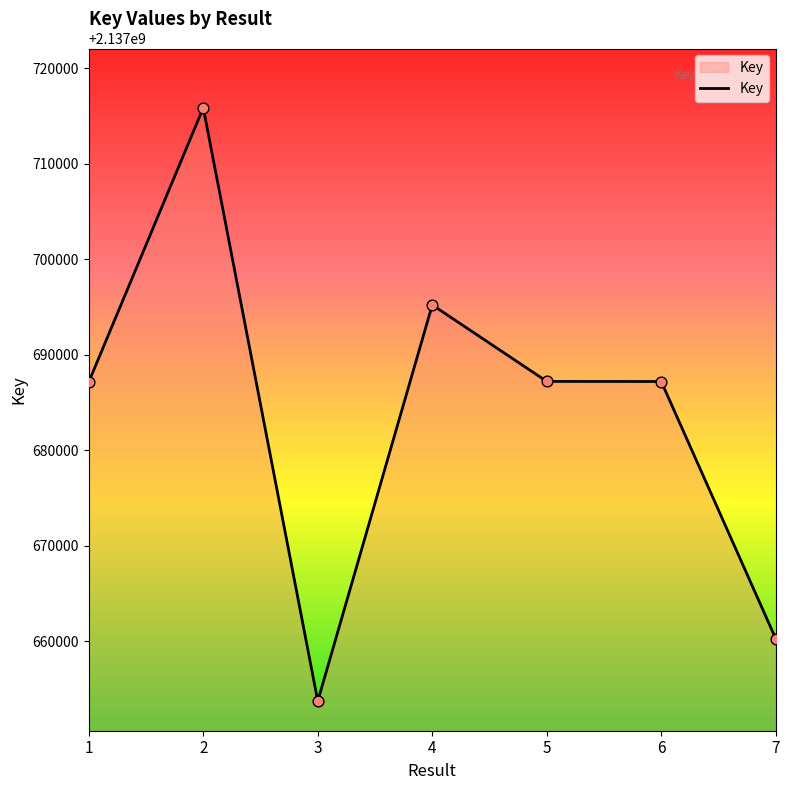

Approximately how many times larger is the value at 1 compared to 6?

1.0